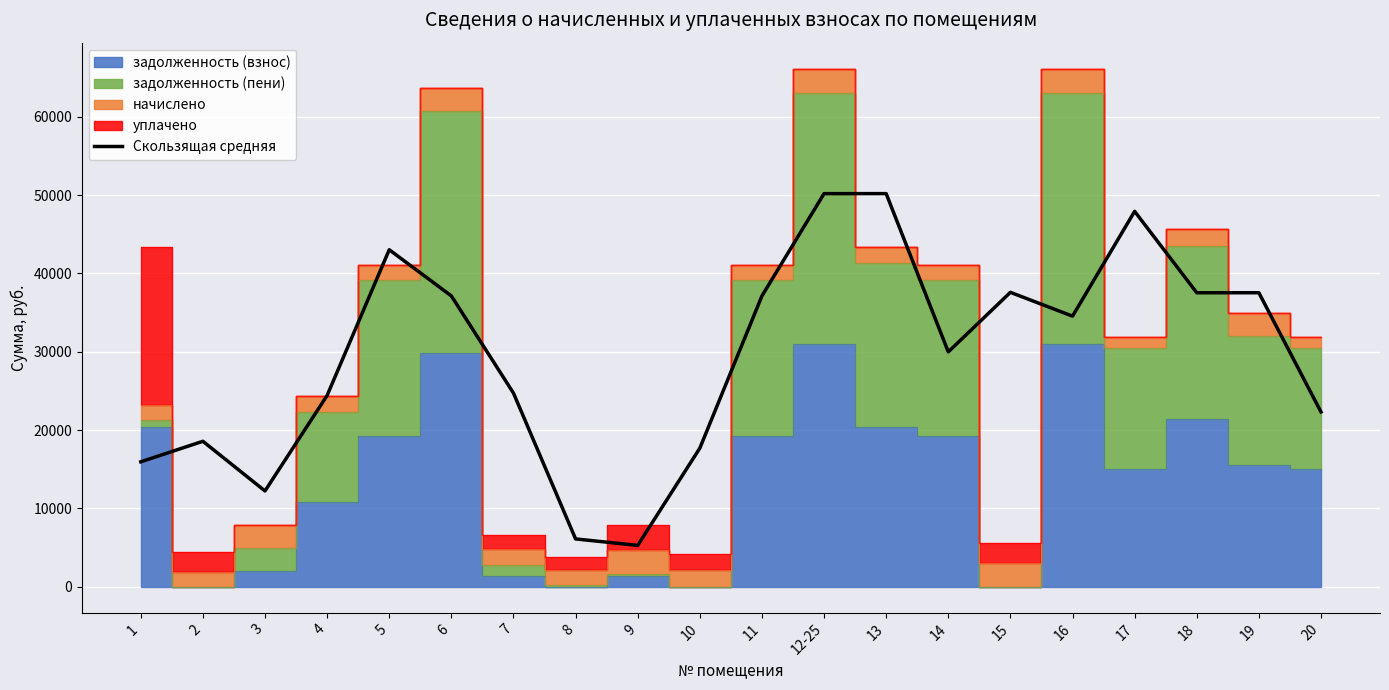

What is the difference between the second highest and minimum values?

44923.8